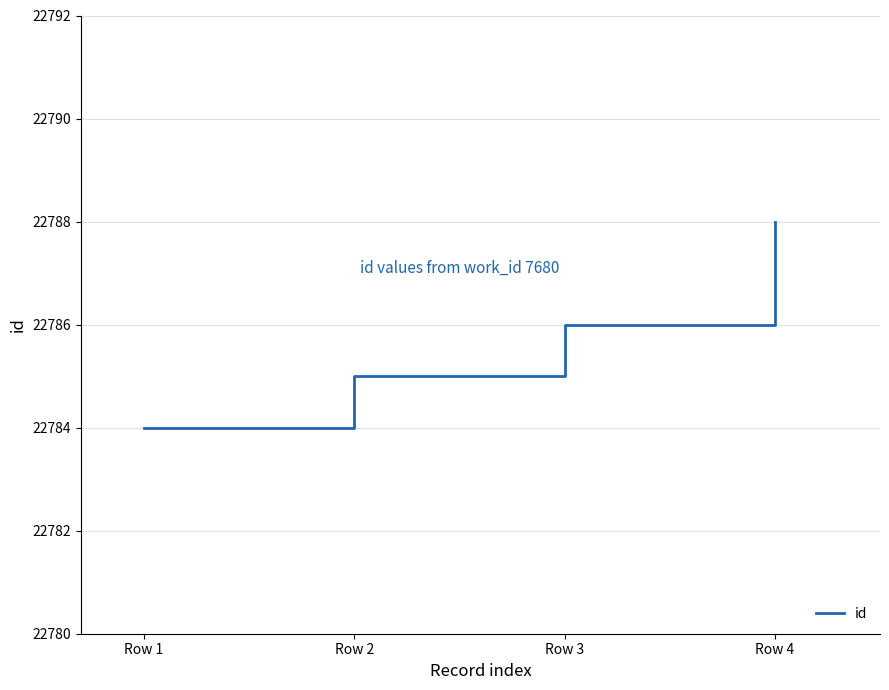

Reading left to right, extract all data points from this chart.

22784	22785	22786	22788